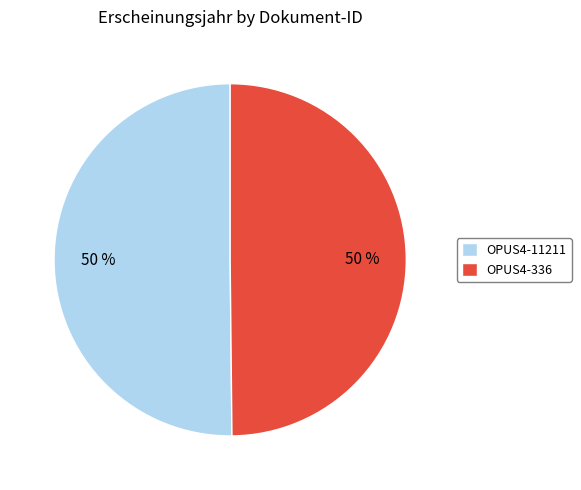

The OPUS4-11211 slice represents 36% of the pie. True or false?

False